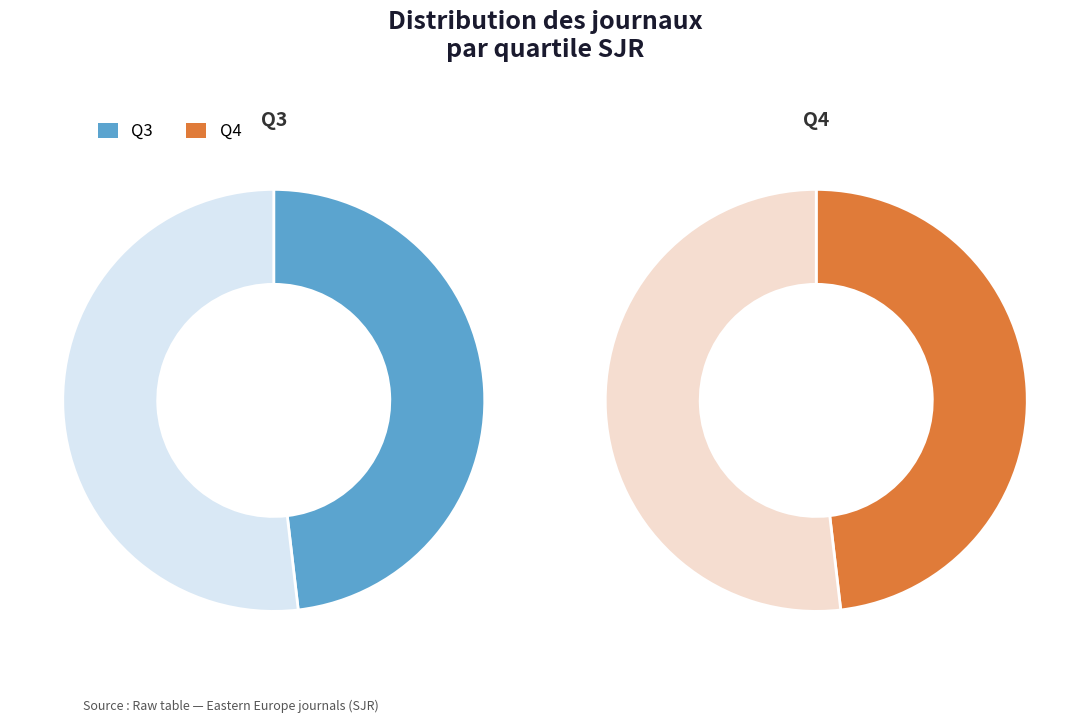

Which category has the biggest portion of the pie?

Q3